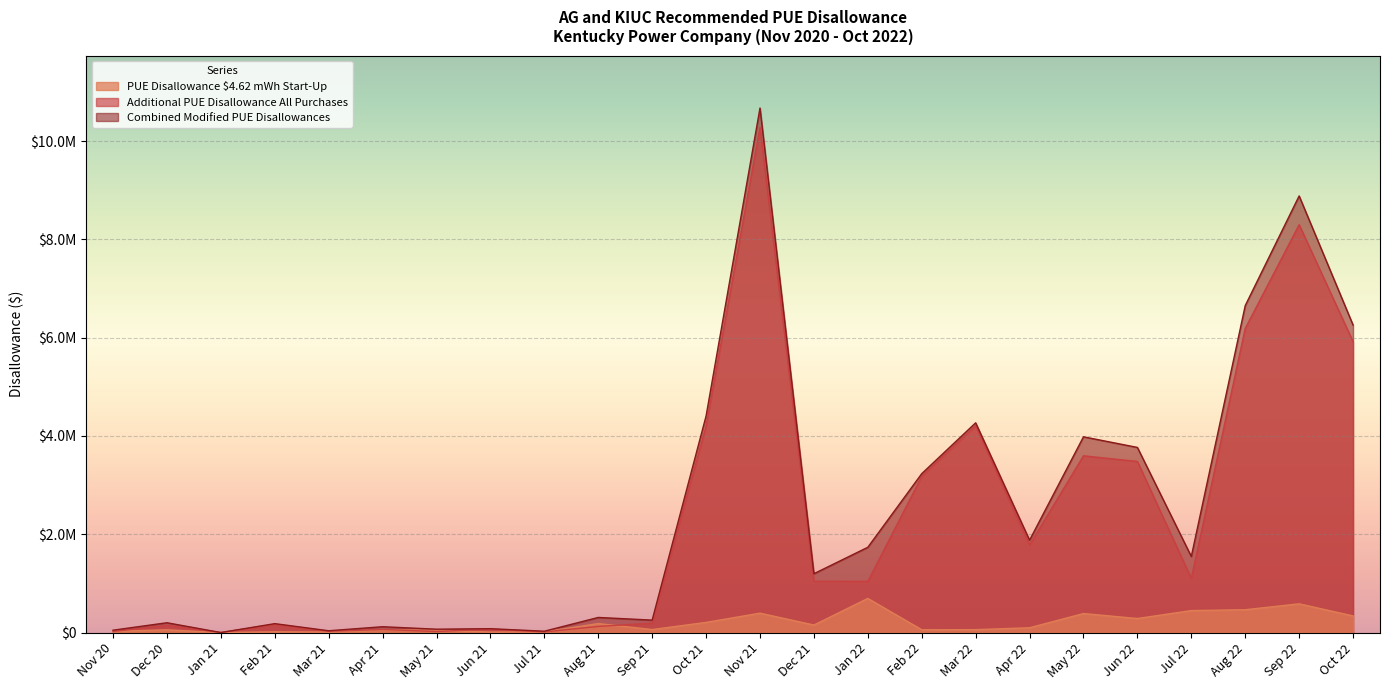

True or false: Additional PUE Disallowance All Purchases and PUE Disallowance $4.62 mWh Start-Up cross at least once.

True